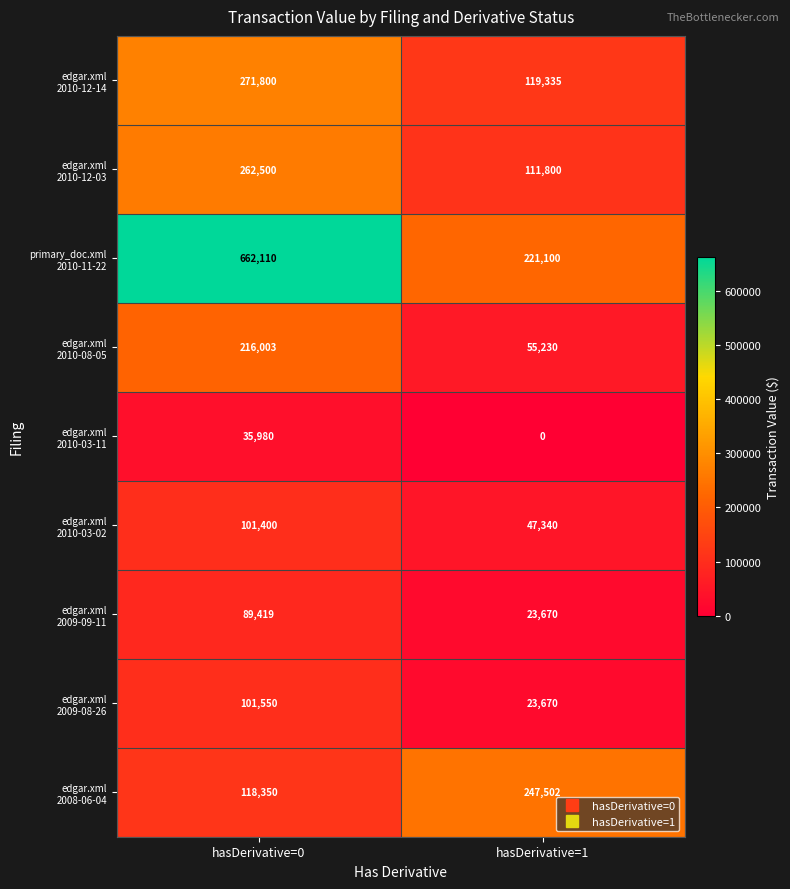

What is the spread (max minus min) of values at hasDerivative=0?

626130